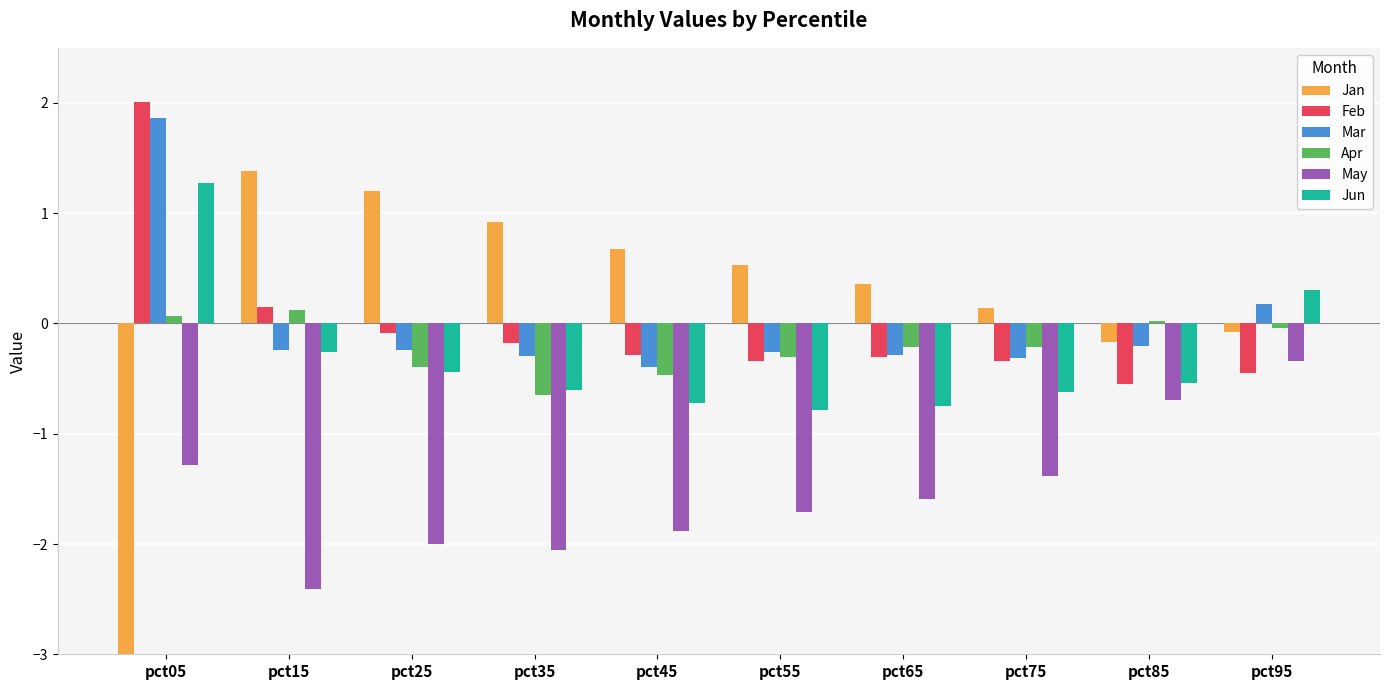

True or false: Feb has a value of -0.1 at pct25.

True